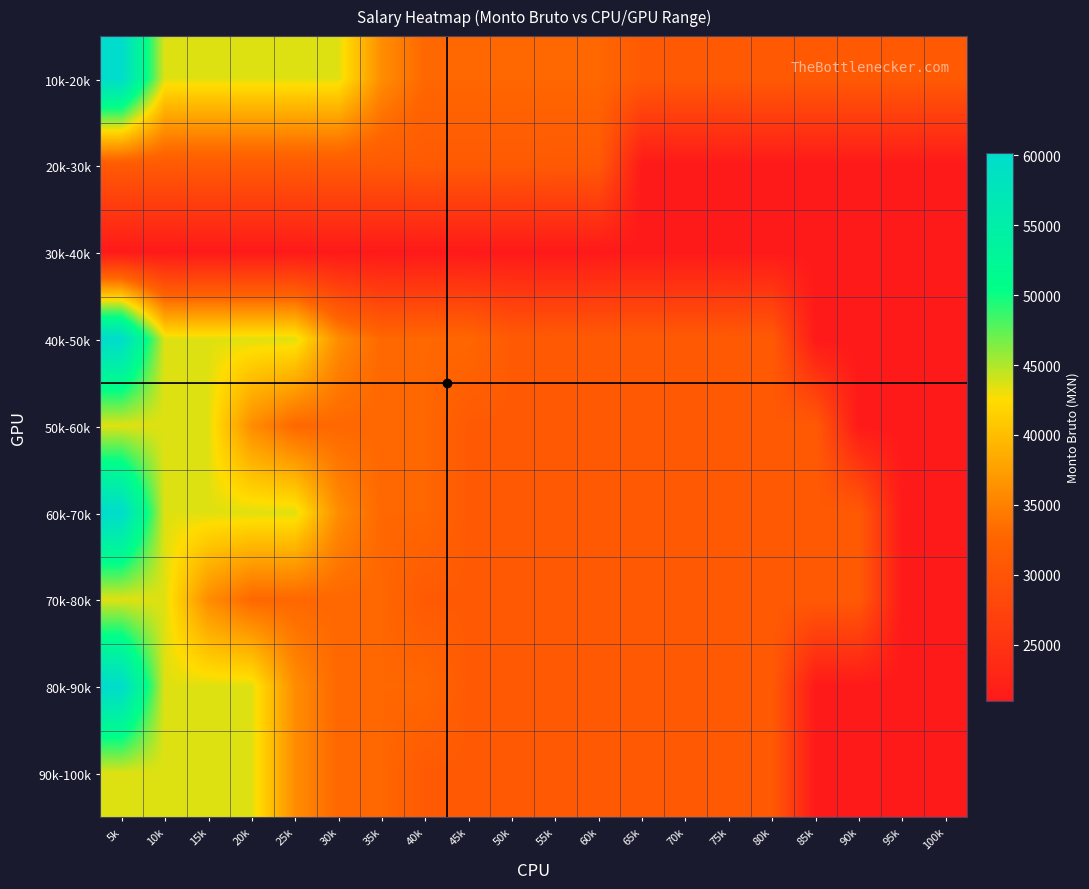

Between 10k and 80k, which is larger?

10k